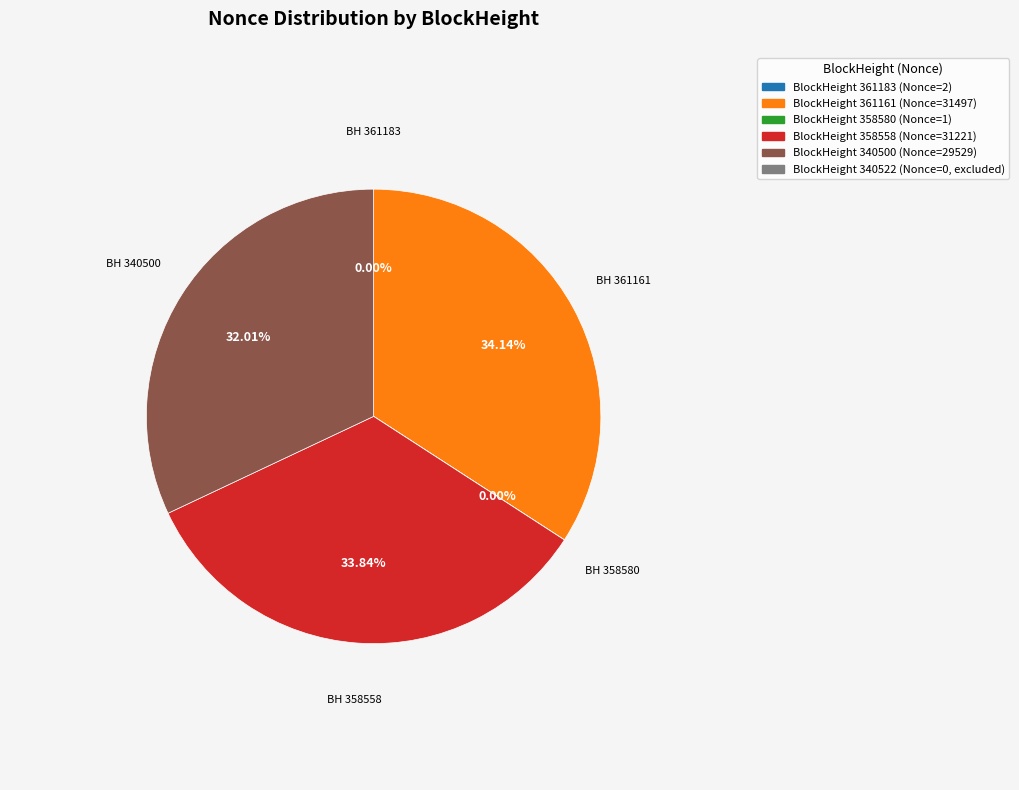

Is there any slice that represents more than half of the pie?

No